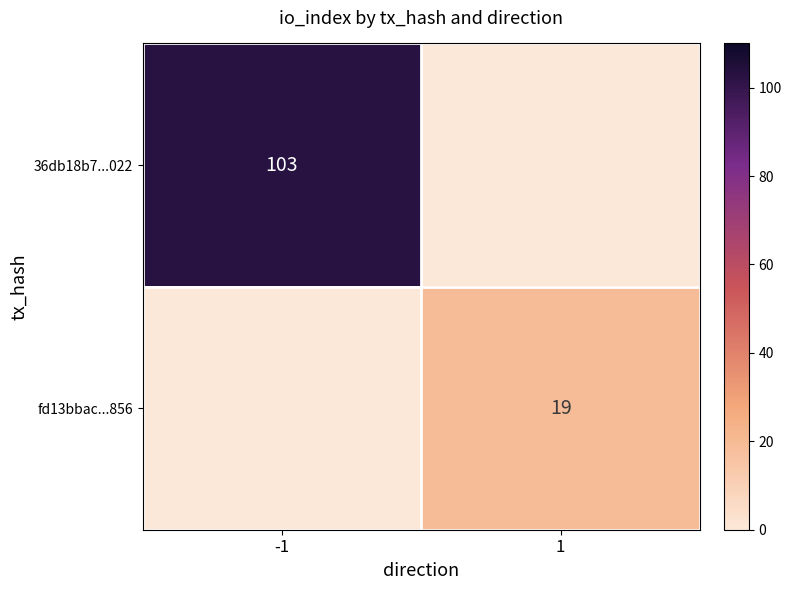

The 36db18b7...022 series shows 71 at -1. True or false?

False